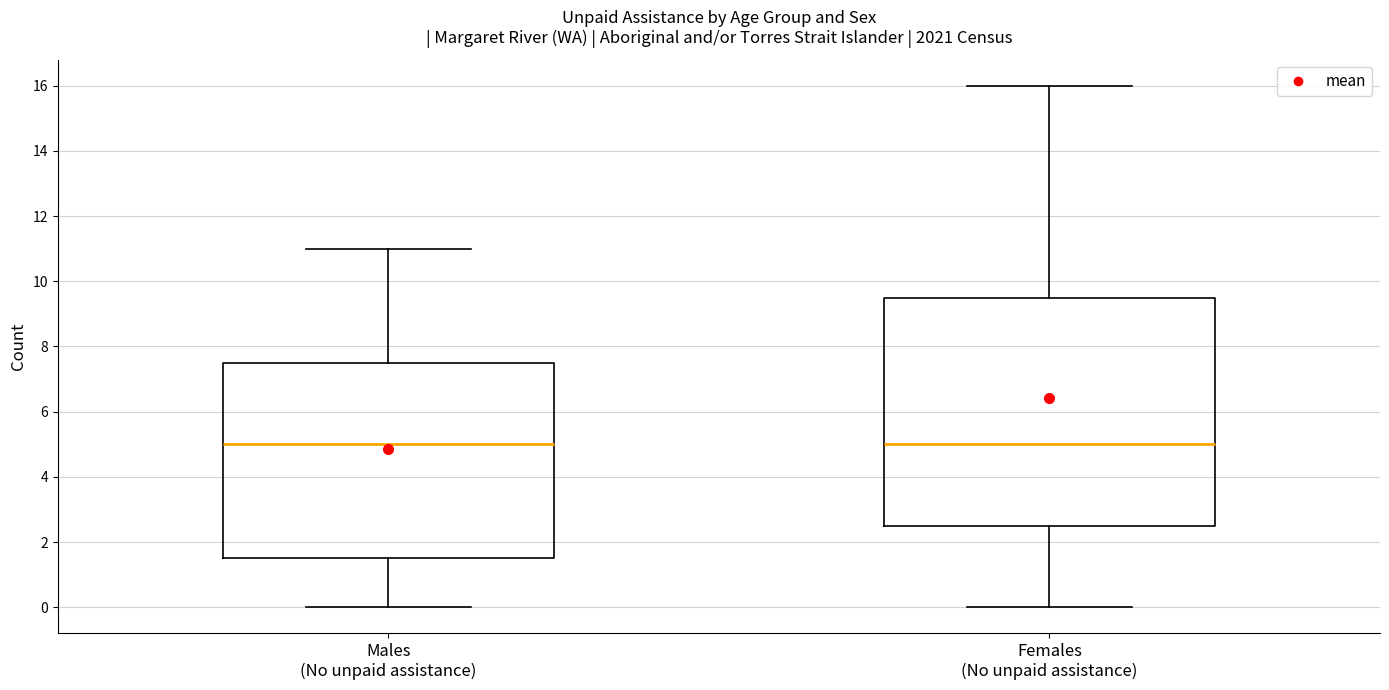

Reading left to right, read every box against the y-axis: the position of its median line, the range the box covers, and the ends of its whiskers. The values are not printed on the chart, so give them approximately, as read against the axis.

Males (No unpaid assistance): median 5.0, box 1.6 to 7.6, whiskers 0.0 to 11.0
Females (No unpaid assistance): median 5.0, box 2.6 to 9.6, whiskers 0.0 to 16.0